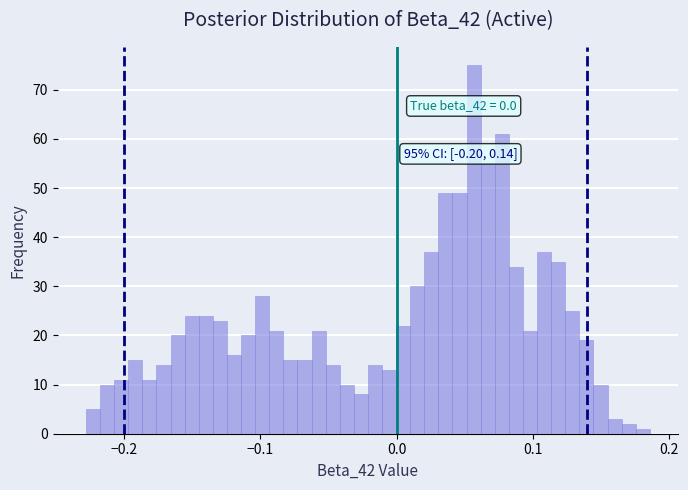

Around what value on the x-axis is the tallest bar? Give the approximate position of its centre, as read against the axis.

0.06